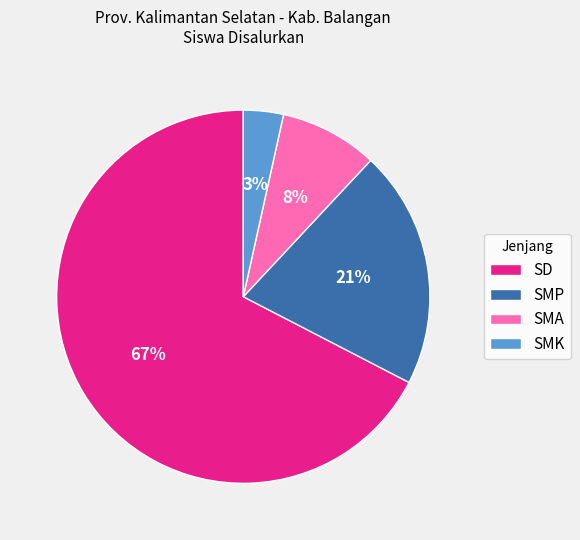

How many segments does this pie chart have?

4